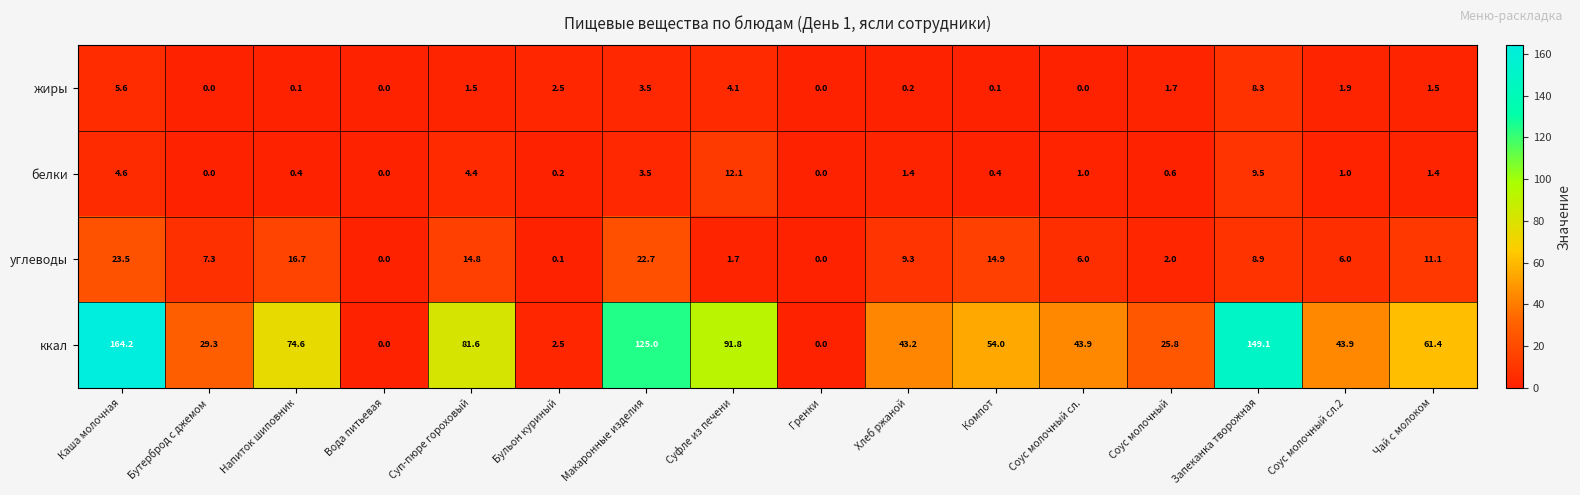

Count the number of data series in this chart.

4